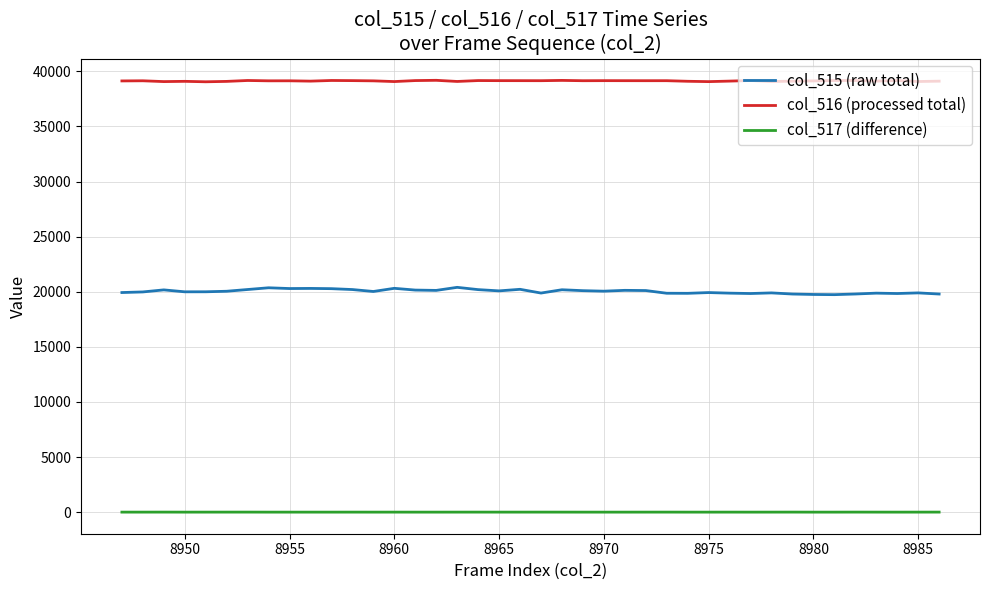

True or false: col_517 (difference) and col_516 (processed total) cross at least once.

False